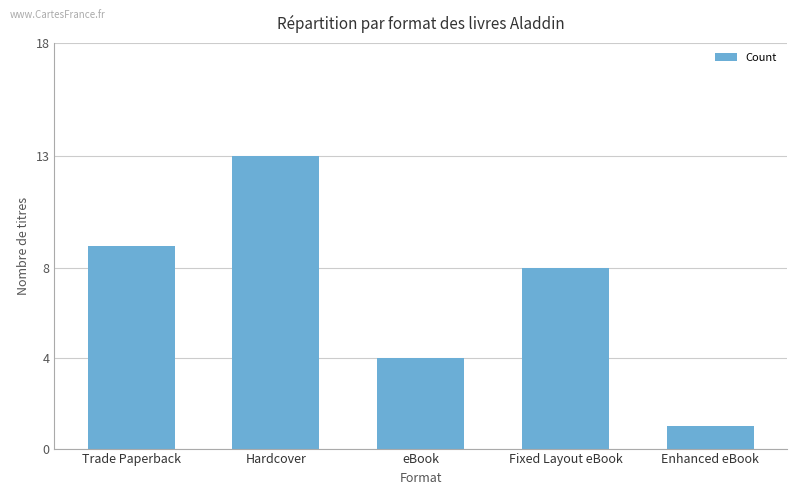

Rank the categories by value from highest to lowest.

Hardcover, Trade Paperback, Fixed Layout eBook, eBook, Enhanced eBook